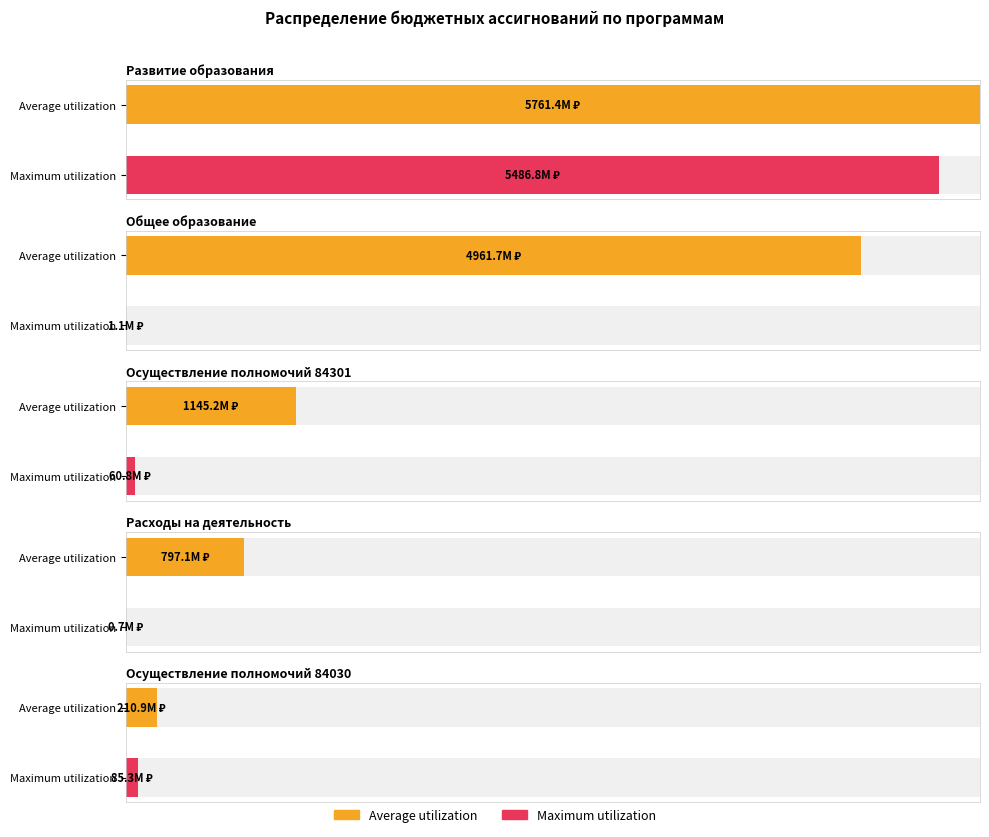

Read the Maximum utilization value at Развитие образования.

5486773388